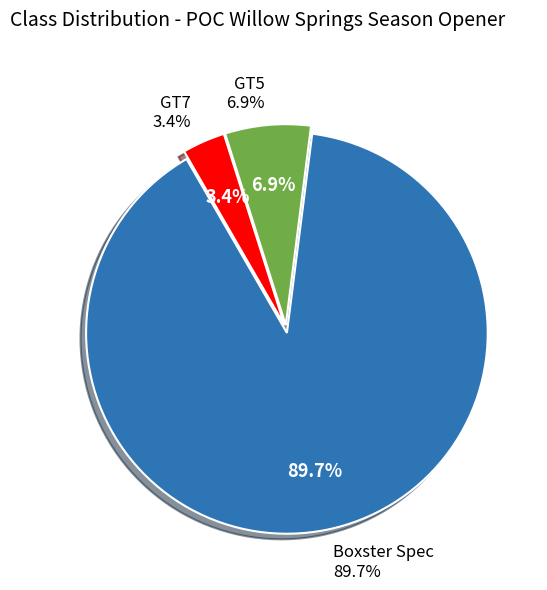

What is the change in value from GT5 to GT7?

-1